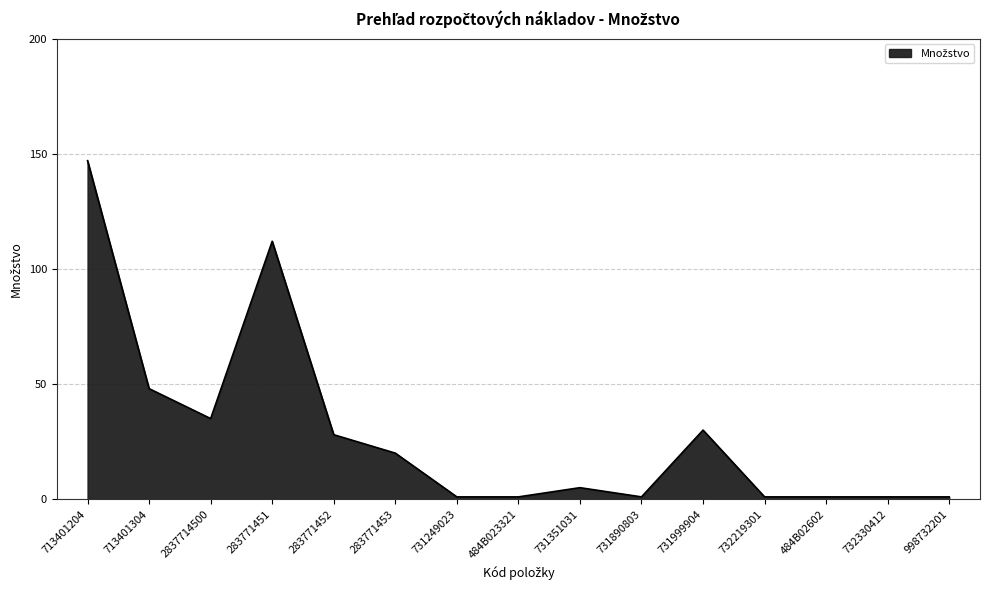

Does the chart display data point markers on the line(s)?

No